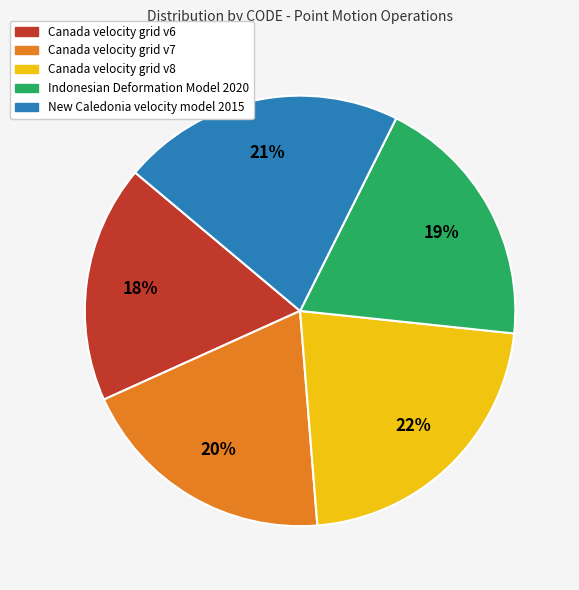

Which category has the biggest portion of the pie?

Canada velocity grid v8